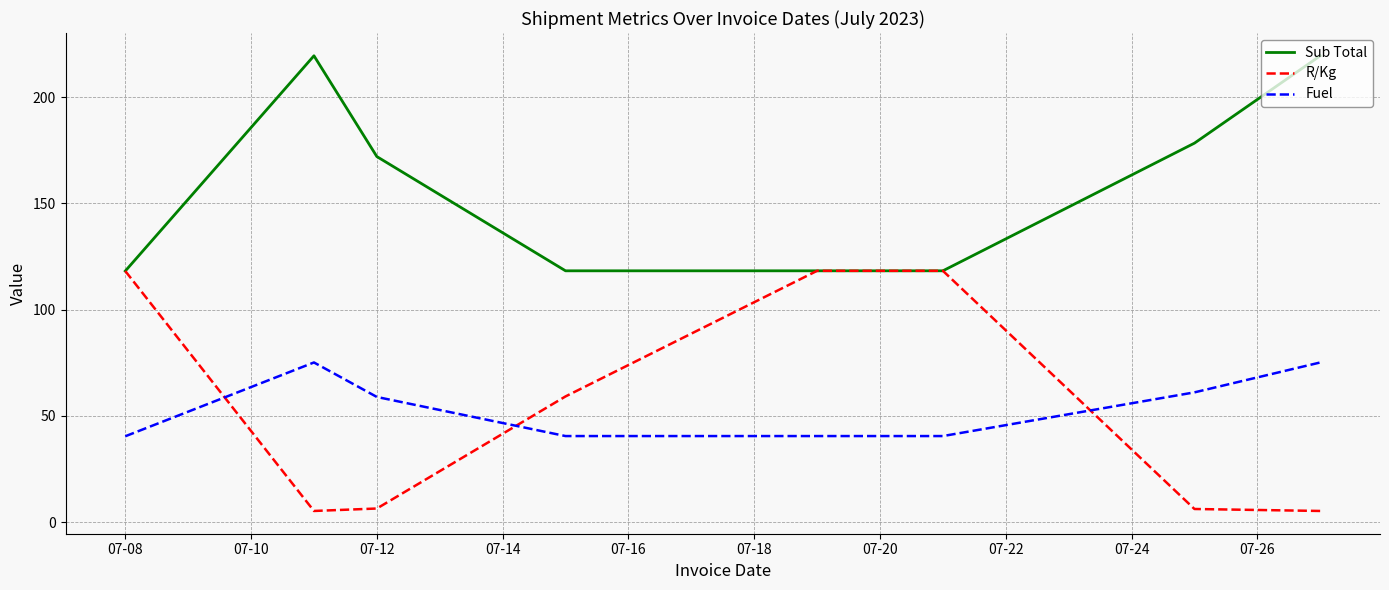

Which series has the largest range (max minus min)?

R/Kg